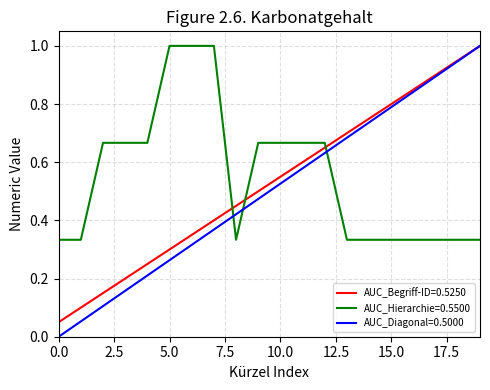

True or false: AUC_Diagonal=0.5000 and AUC_Hierarchie=0.5500 cross at least once.

True